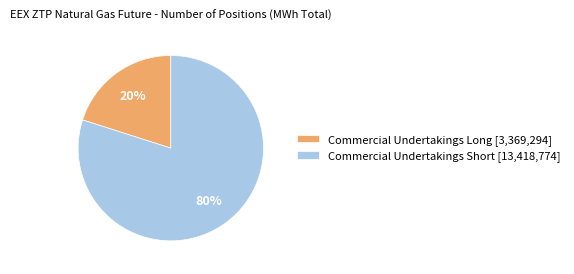

What percentage is the Commercial Undertakings Short slice, to the nearest percent?

80%